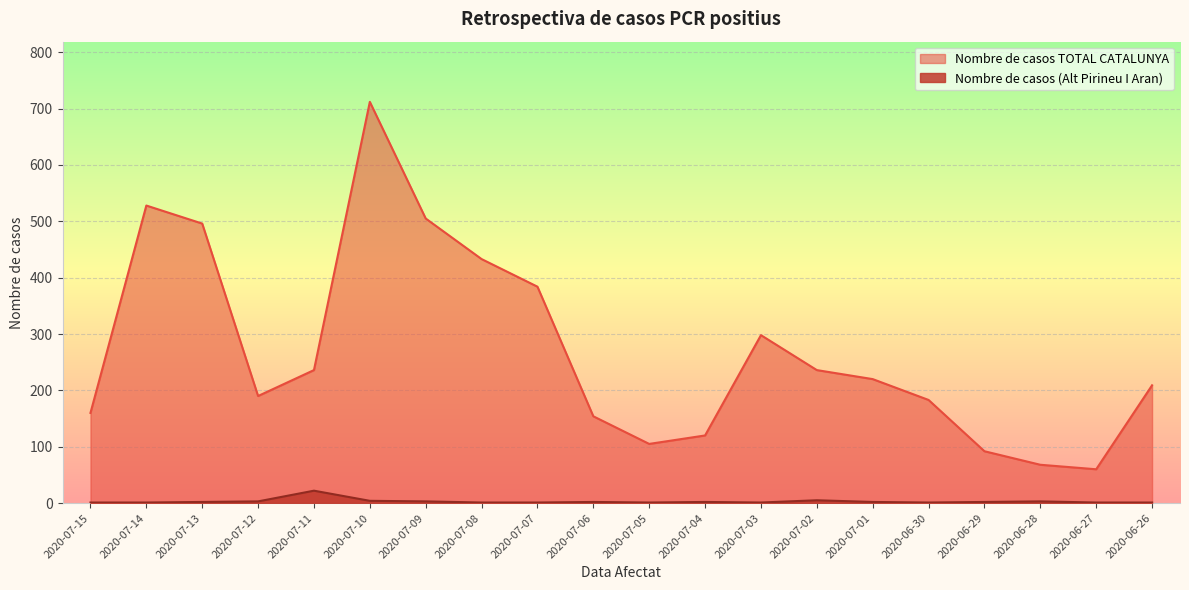

What is the minimum value for Nombre de casos (Alt Pirineu I Aran)?

1